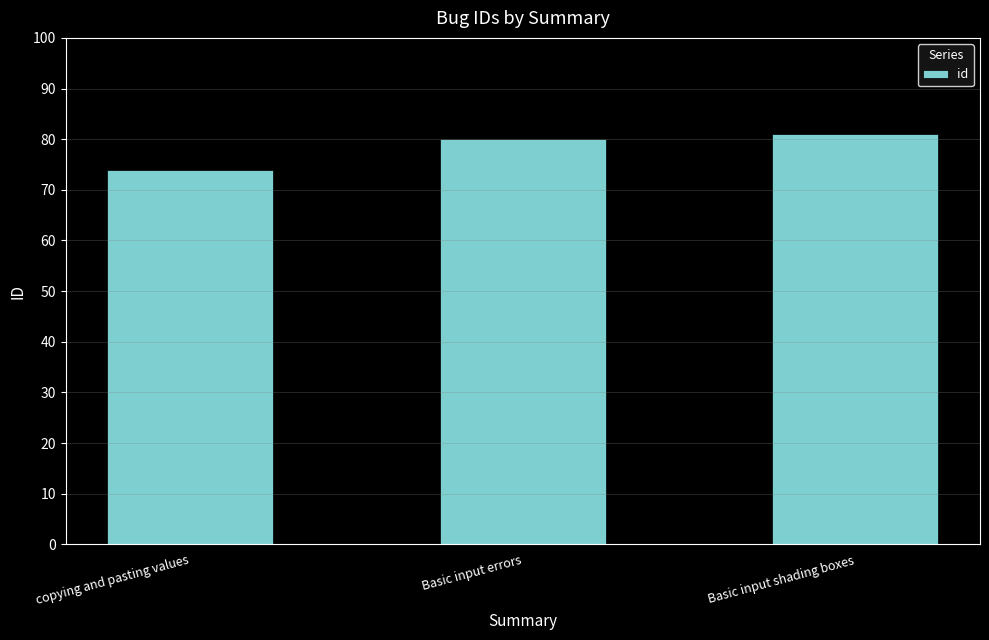

Approximately how many times larger is the value at Basic input errors compared to copying and pasting values?

1.1